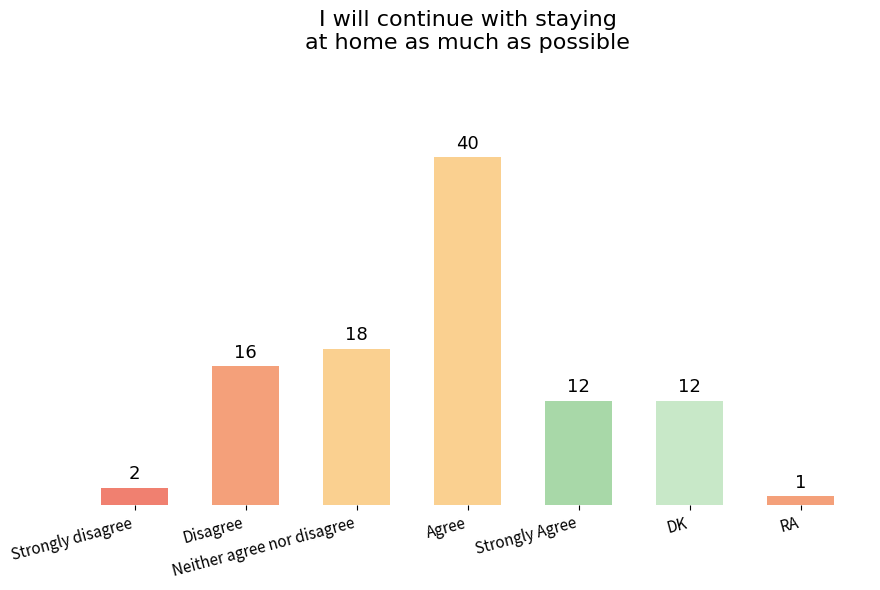

What is the smallest value displayed?

1